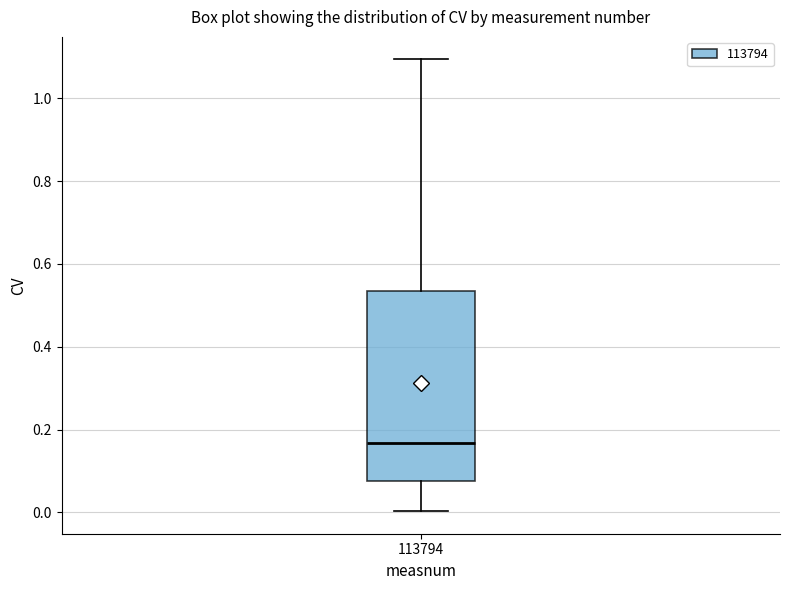

Transcribe this box plot: give where the median line is, the range the box spans, and where the two whiskers end, as read against the y-axis. The values are not printed on the chart, so give them approximately, as read against the axis.

median 0.16, box 0.08 to 0.54, whiskers 0.00 to 1.10